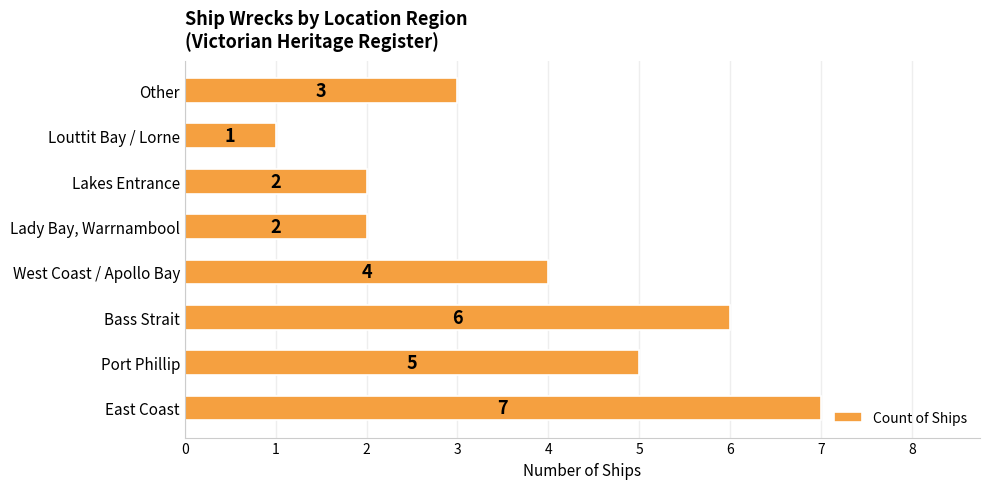

True or false: the data shows 3 at Lakes Entrance.

False